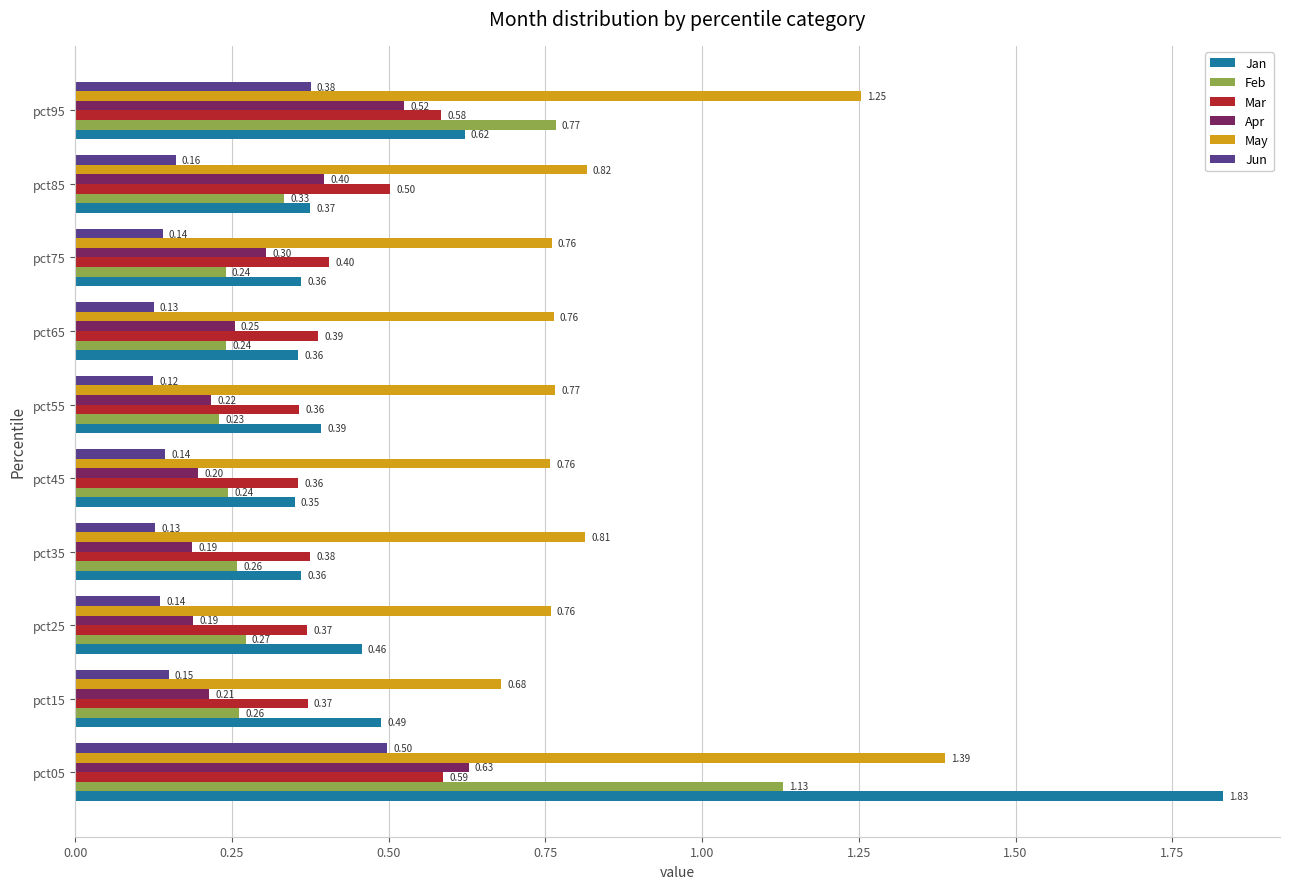

What is the sum of all Mar values?

4.3